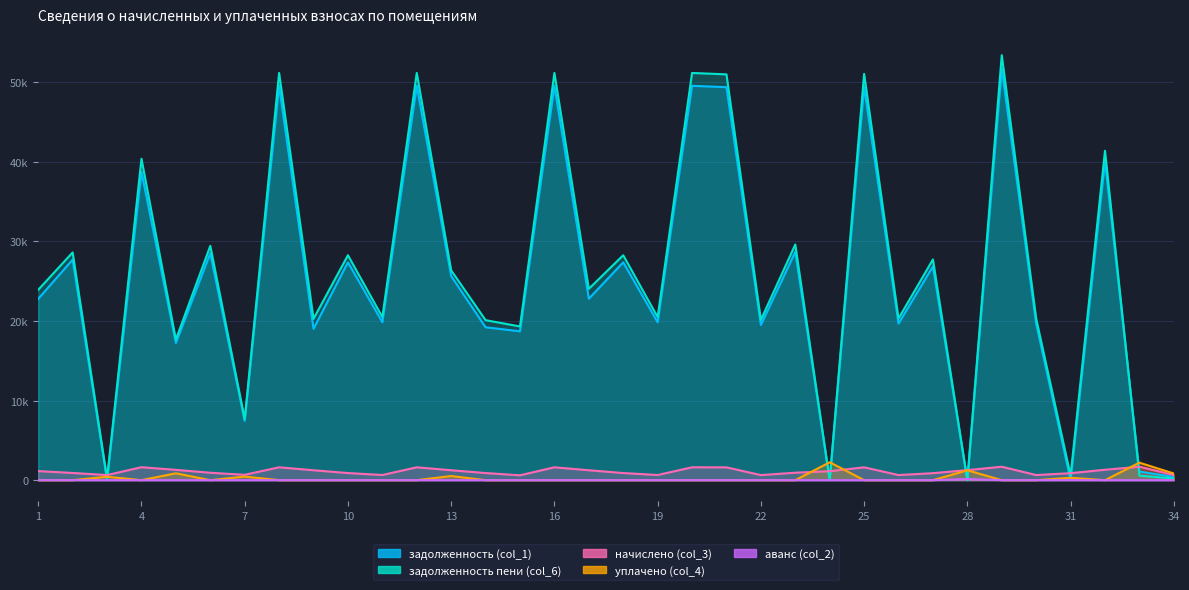

Which category has the highest value across all series?

29